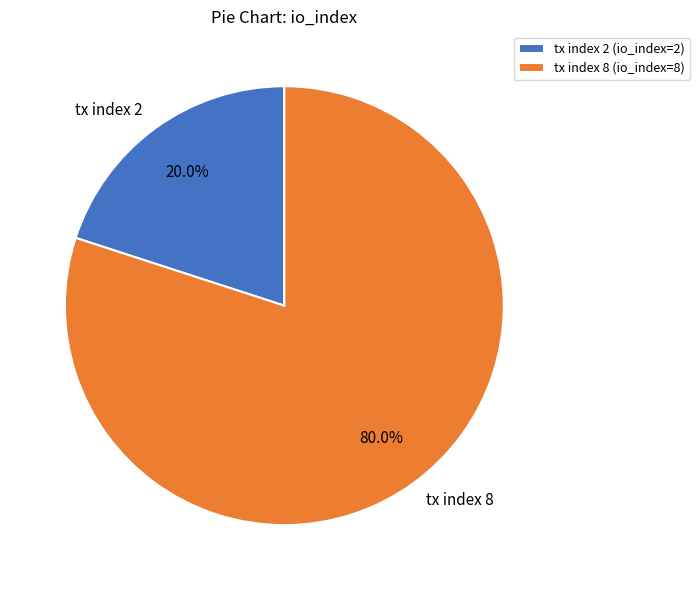

True or false: tx index 2 accounts for 32% of the total.

False